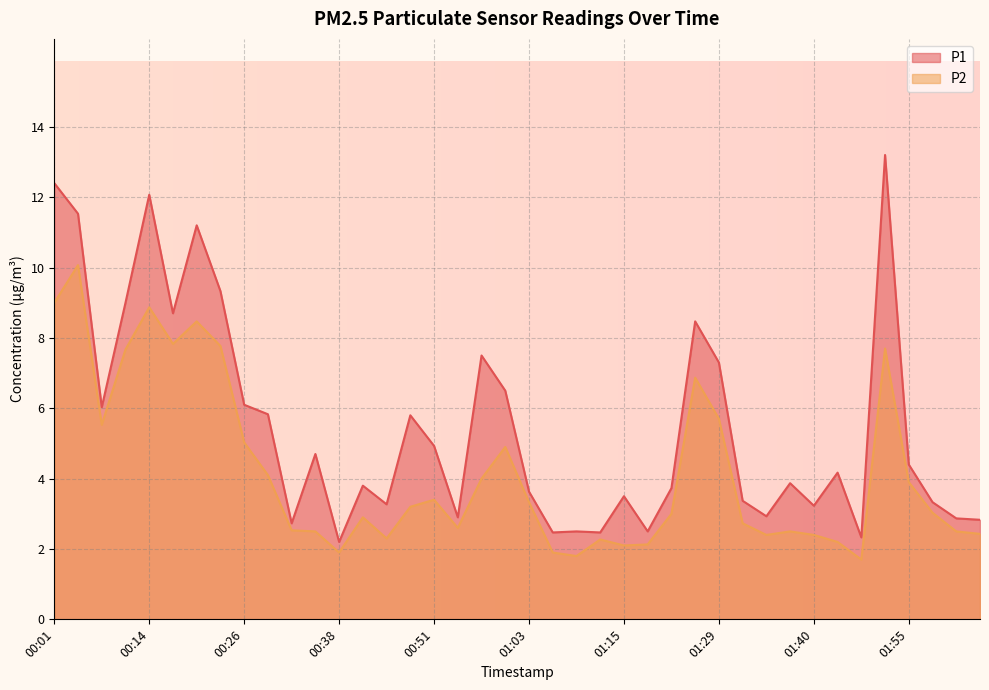

At how many categories does at least one series exceed 5?

16